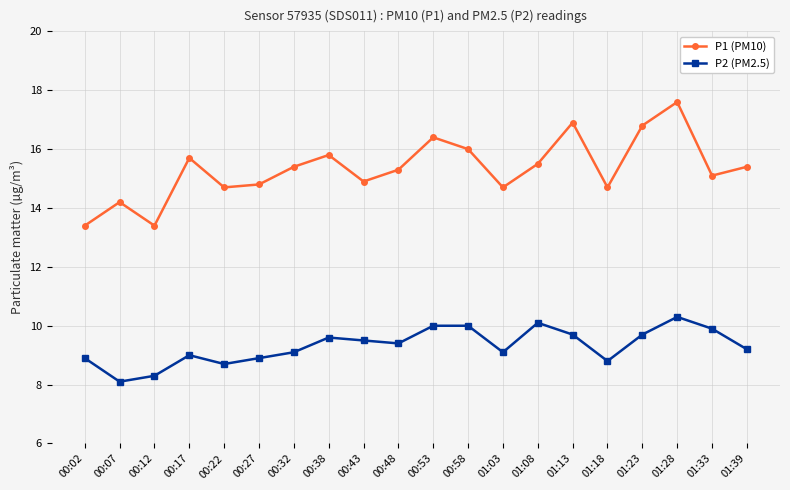

Reading left to right, extract all data points from this chart.

P1 (PM10): 13.4	14.2	13.4	15.7	14.7	14.8	15.4	15.8	14.9	15.3	16.4	16.0	14.7	15.5	16.9	14.7	16.8	17.6	15.1	15.4
P2 (PM2.5): 8.9	8.1	8.3	9.0	8.7	8.9	9.1	9.6	9.5	9.4	10.0	10.0	9.1	10.1	9.7	8.8	9.7	10.3	9.9	9.2